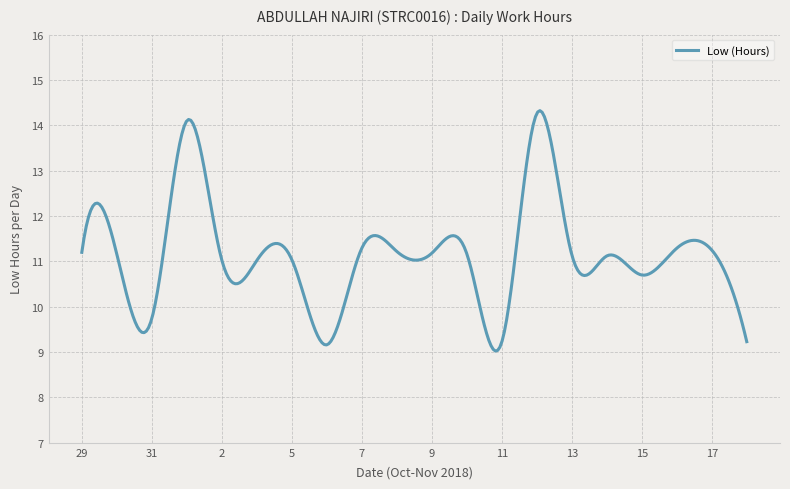

What is the minimum value shown in the chart?

9.0